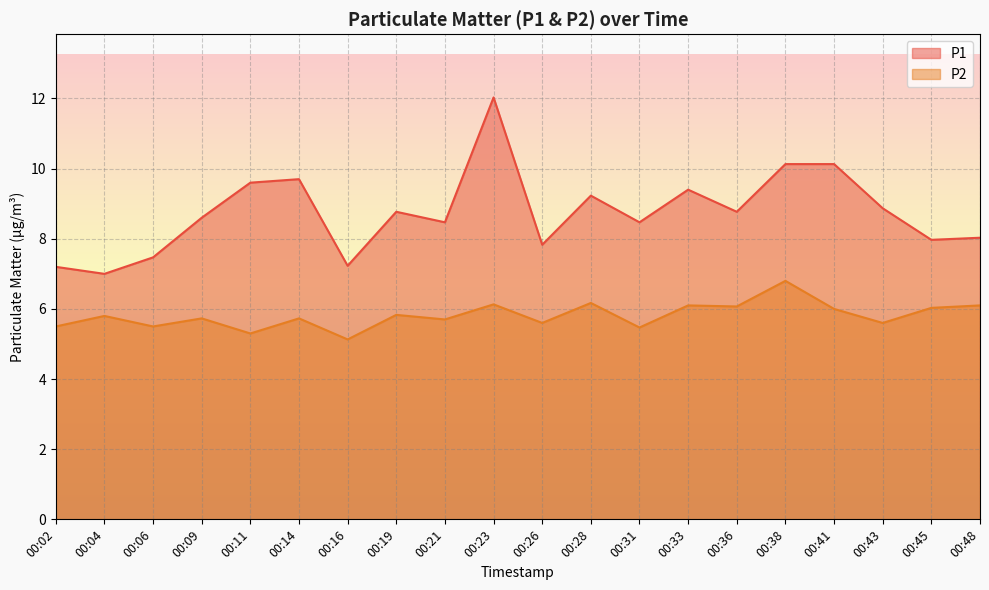

What is the value of the P1 point at the 19th from the left?

8.0